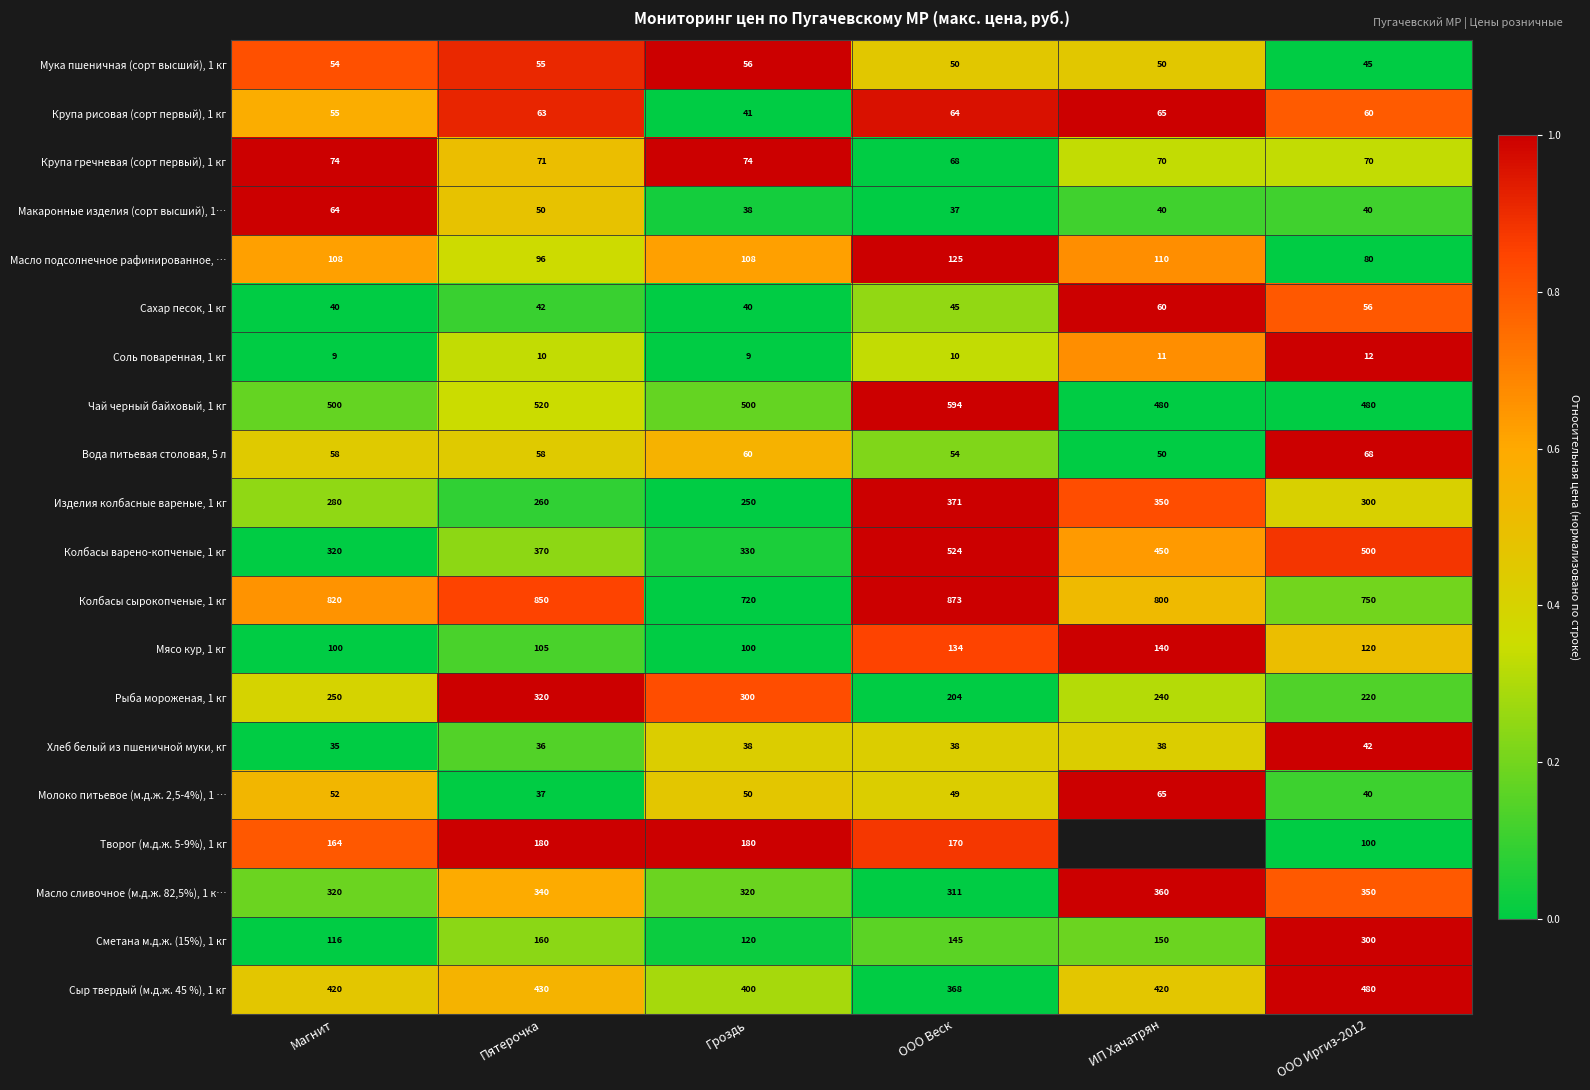

At which label does Крупа гречневая (сорт первый), 1 кг first exceed 71?

Магнит